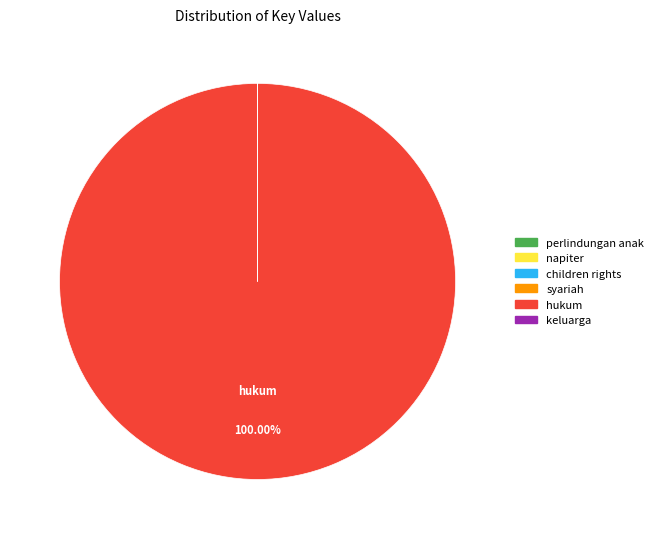

Which slice represents more than half of the pie?

hukum